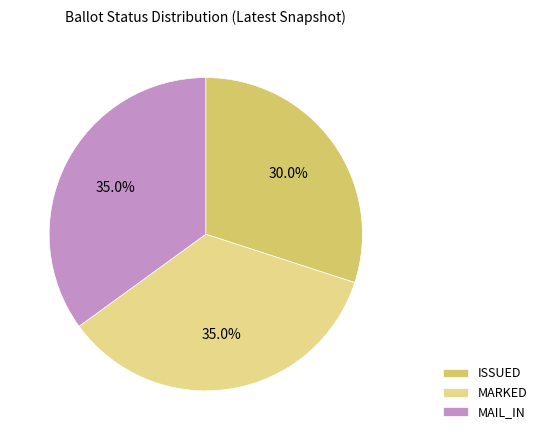

Is the sum of ISSUED and MARKED greater than half?

Yes